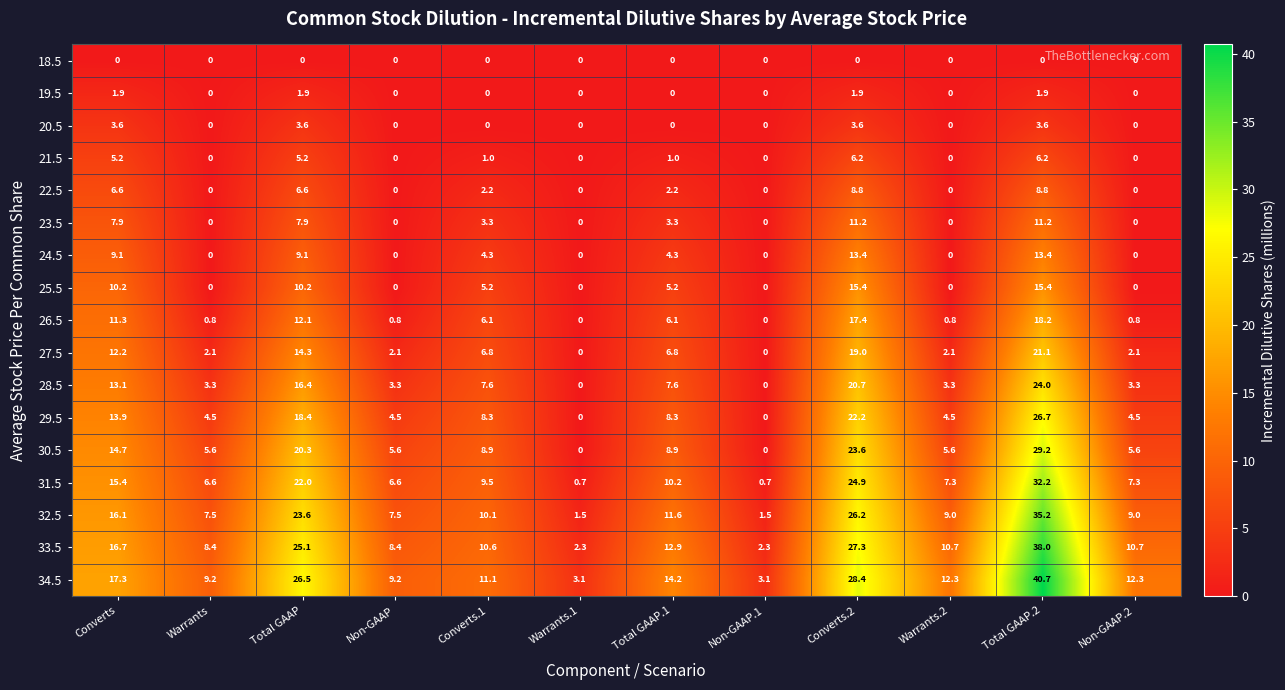

What is the spread (max minus min) of values at Total GAAP.2?

40.7